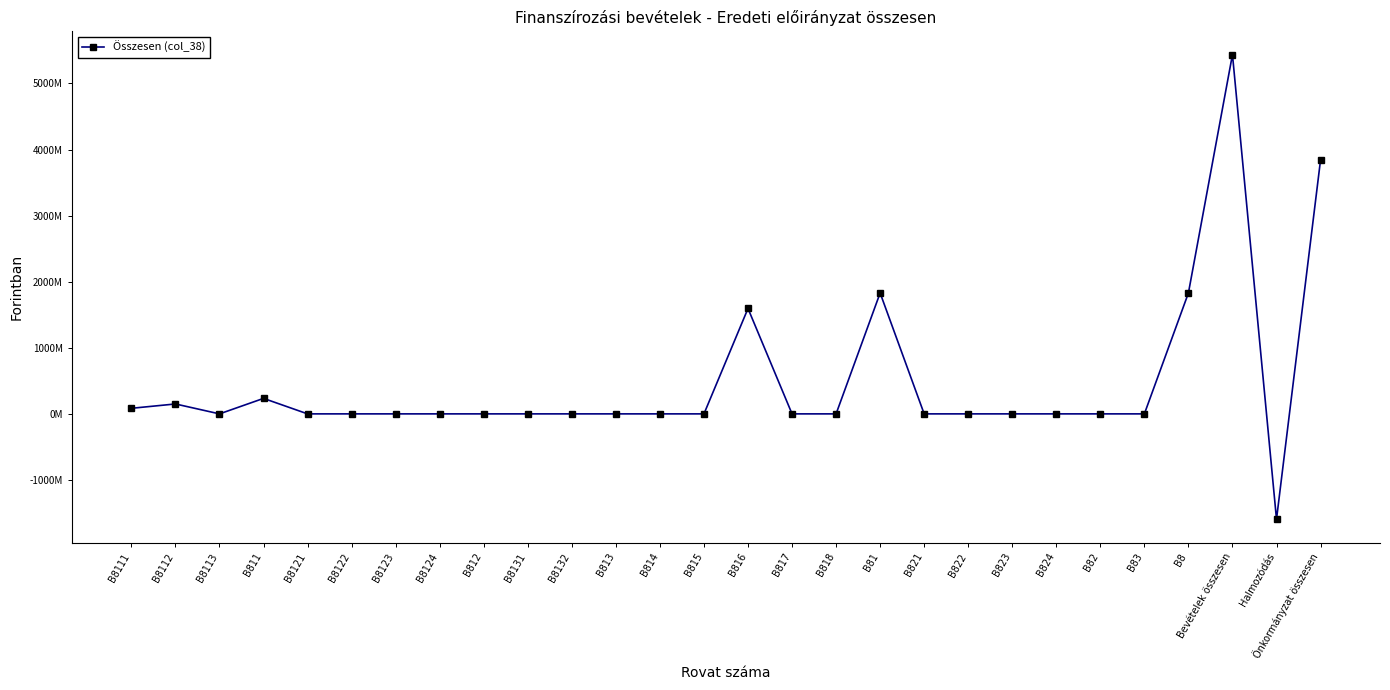

Does the chart have visible grid lines?

No